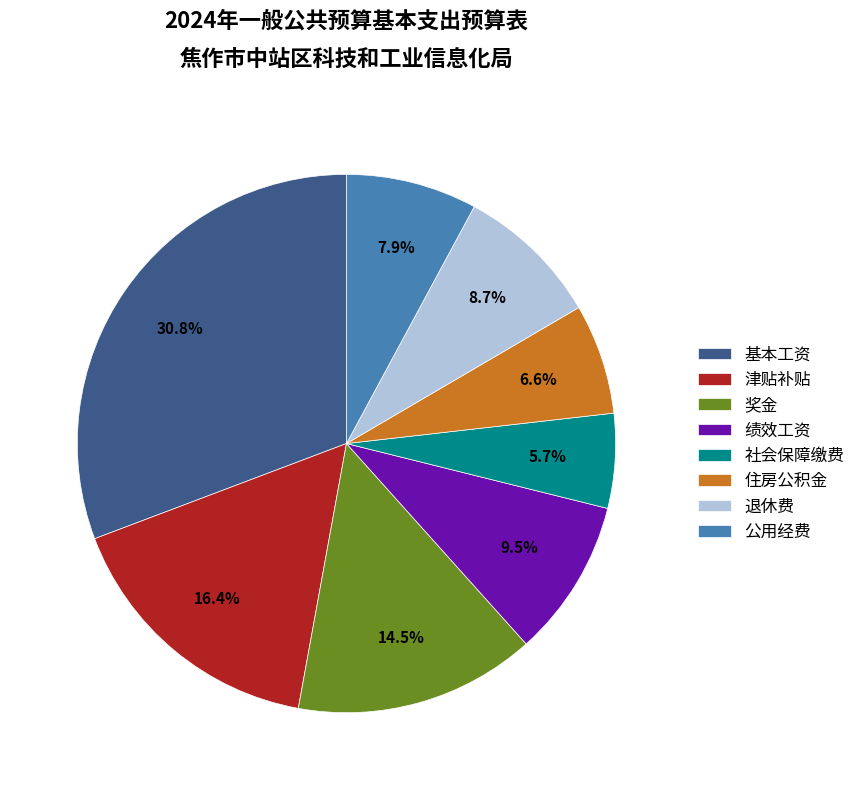

To the nearest percent, what percentage of the pie is 社会保障缴费?

6%